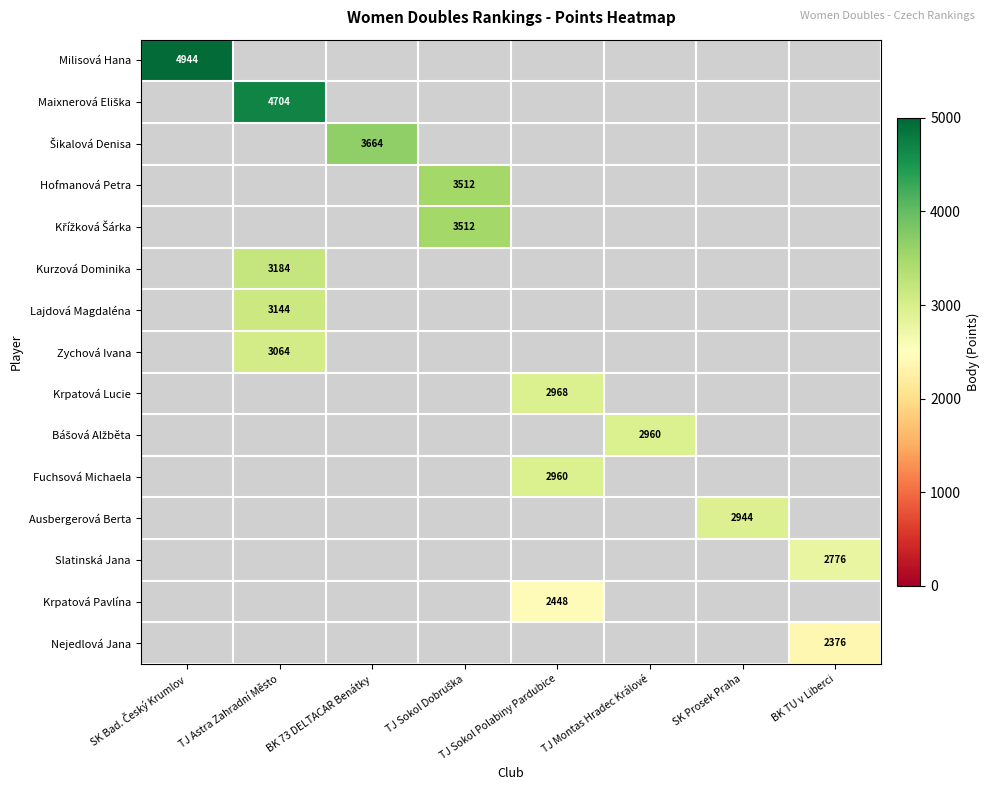

The value of Slatinská Jana at BK TU v Liberci is 4843. True or false?

False